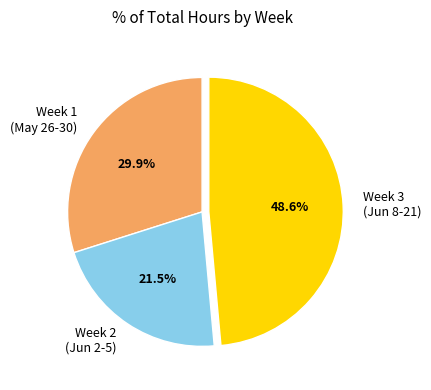

Is there any slice that represents more than half of the pie?

No